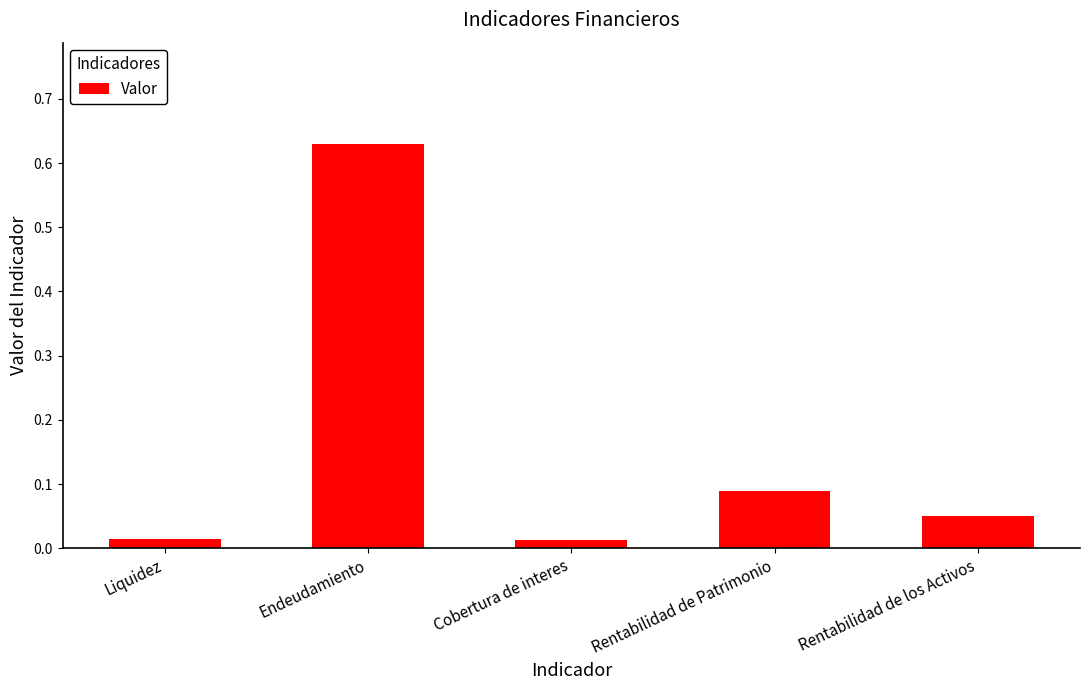

How many distinct data groups are displayed?

1